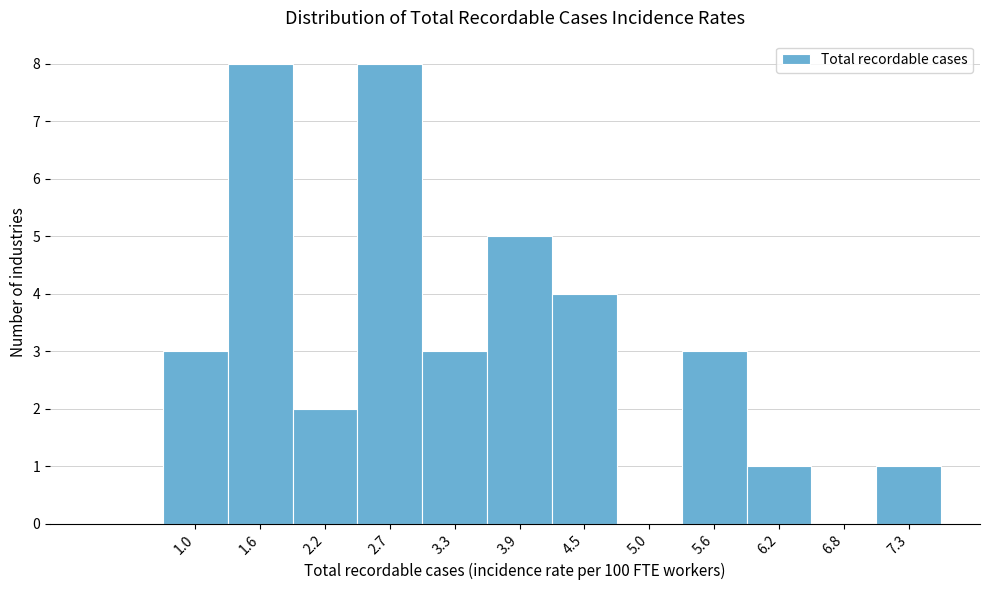

Reading left to right, what are all the values shown in this chart?

1.0=3	1.6=8	2.2=2	2.7=8	3.3=3	3.9=5	4.5=4	5.0=0	5.6=3	6.2=1	6.8=0	7.3=1